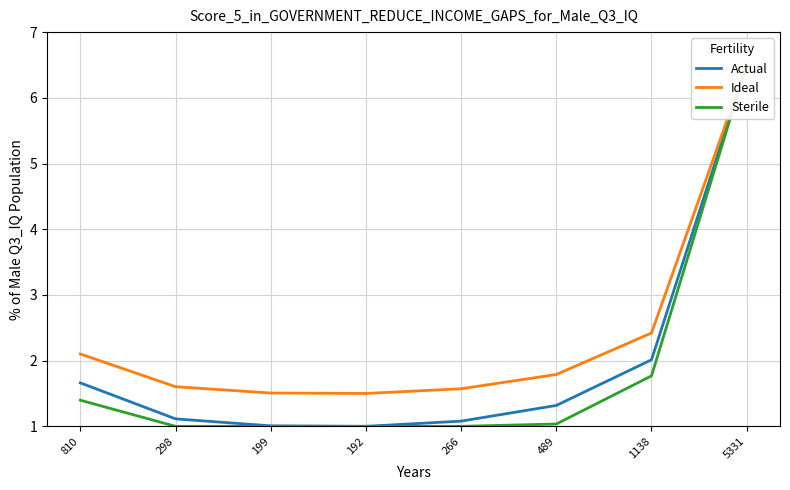

Is it true that Ideal equals 2.4 at 1138?

True